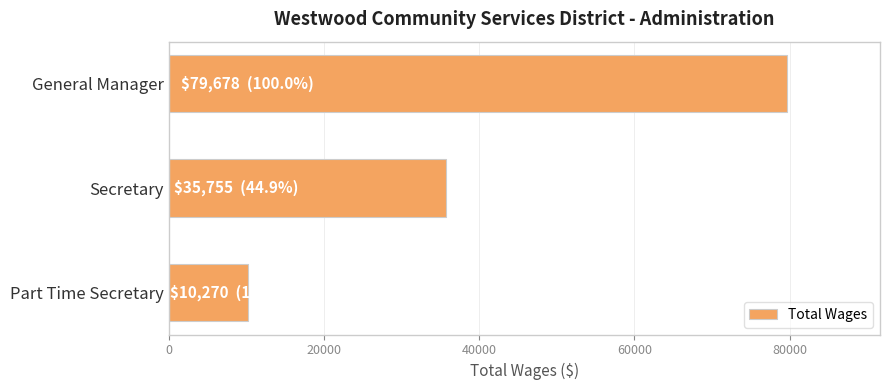

Reading top to bottom, transcribe all the data shown in this chart.

General Manager=79678	Secretary=35755	Part Time Secretary=10270